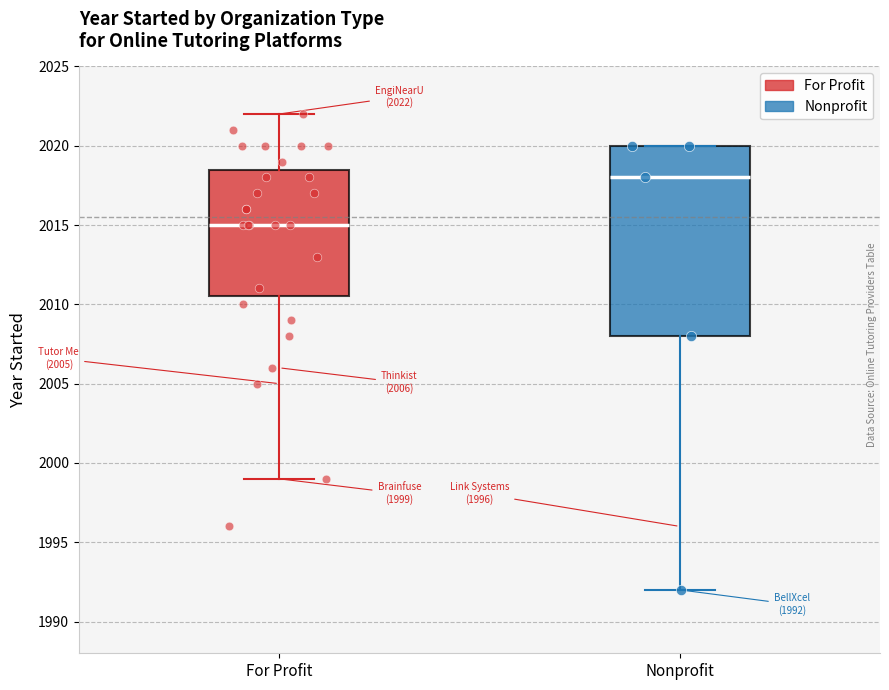

Which box has the lowest median line?

For Profit